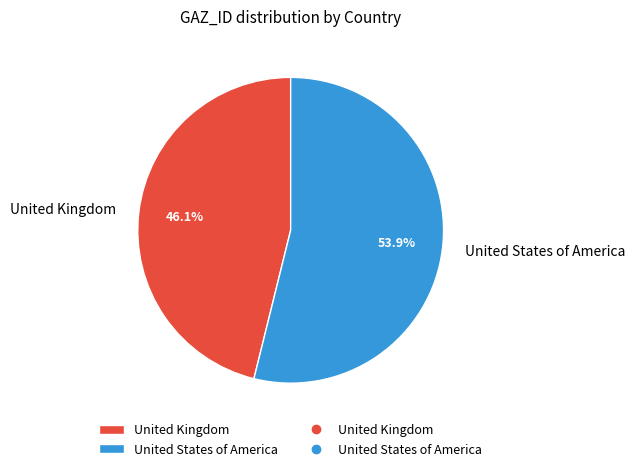

What is the ratio of the value at United States of America to the value at United Kingdom?

1.2